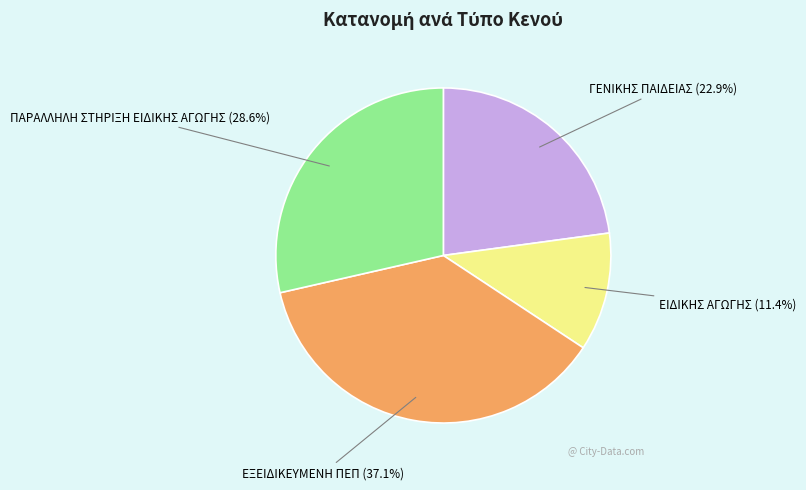

Is it true that ΕΞΕΙΔΙΚΕΥΜΕΝΗ ΠΕΠ is 26% of the pie?

False